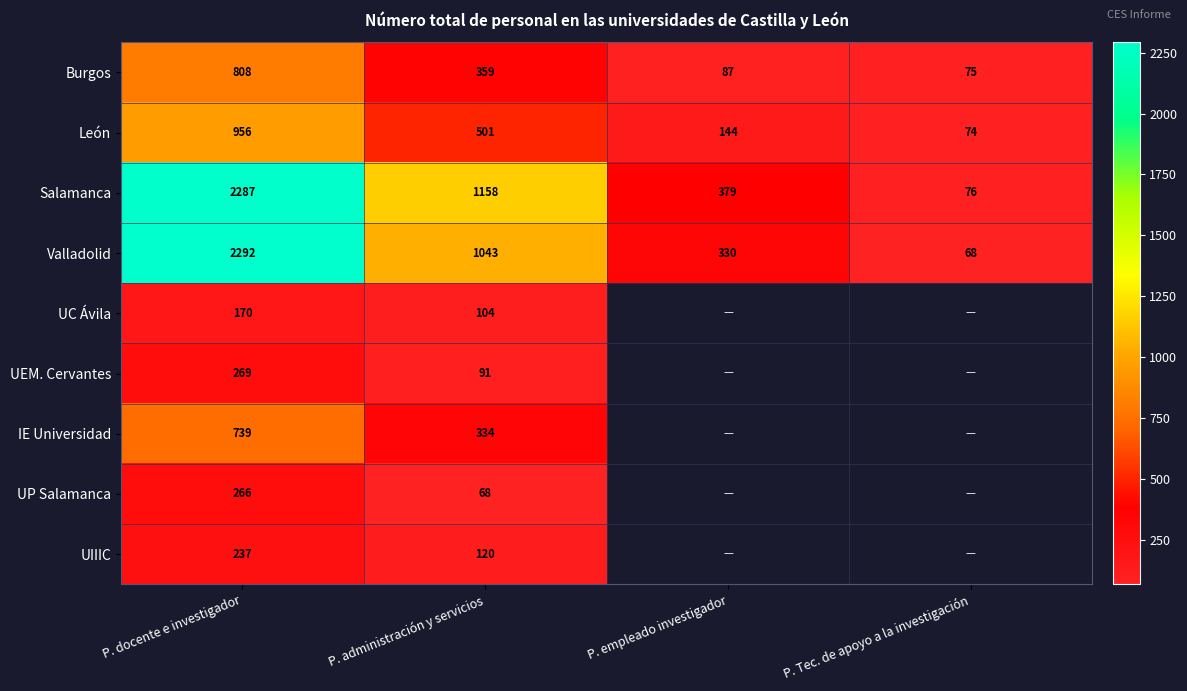

Which category has the highest value across all series?

P. docente e investigador